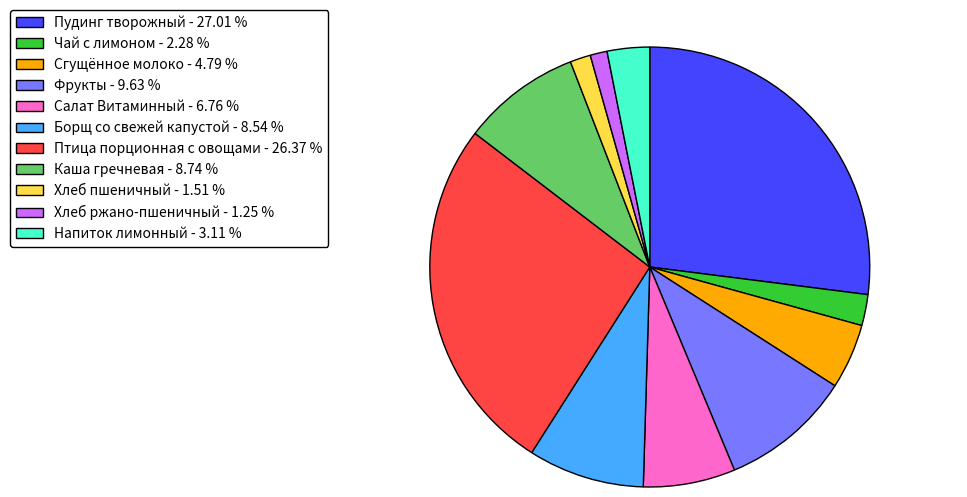

Is there a majority slice in this chart?

No